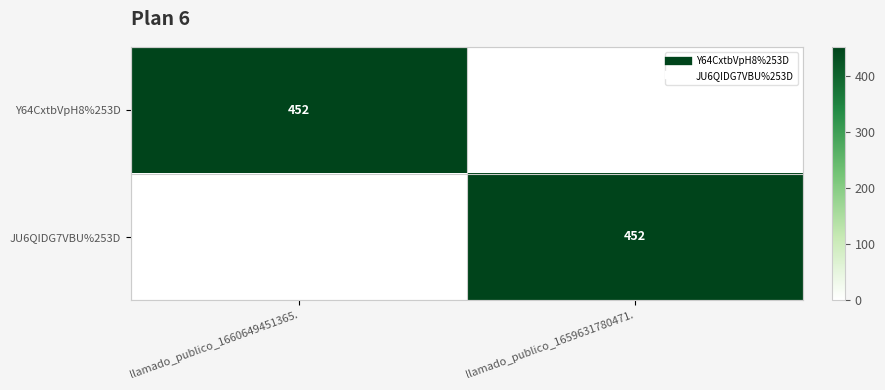

Which label corresponds to the smallest value in the chart?

llamado_publico_1659631780471.